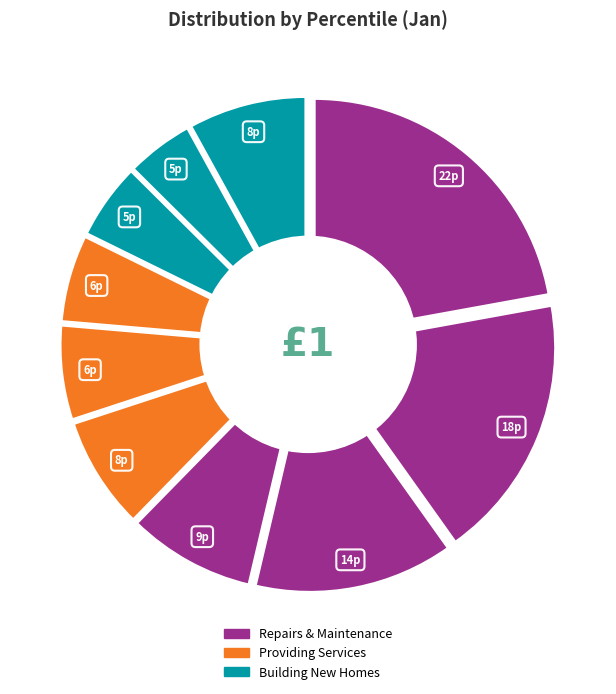

How many slices are in this pie chart?

10